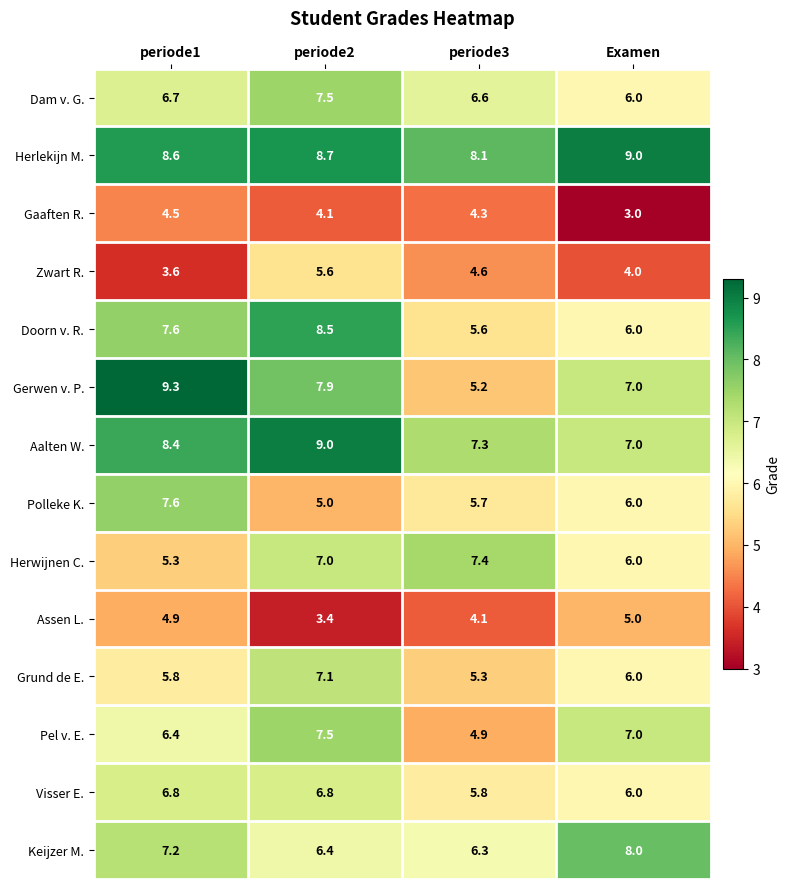

At which category is the sum across all series the highest?

periode2